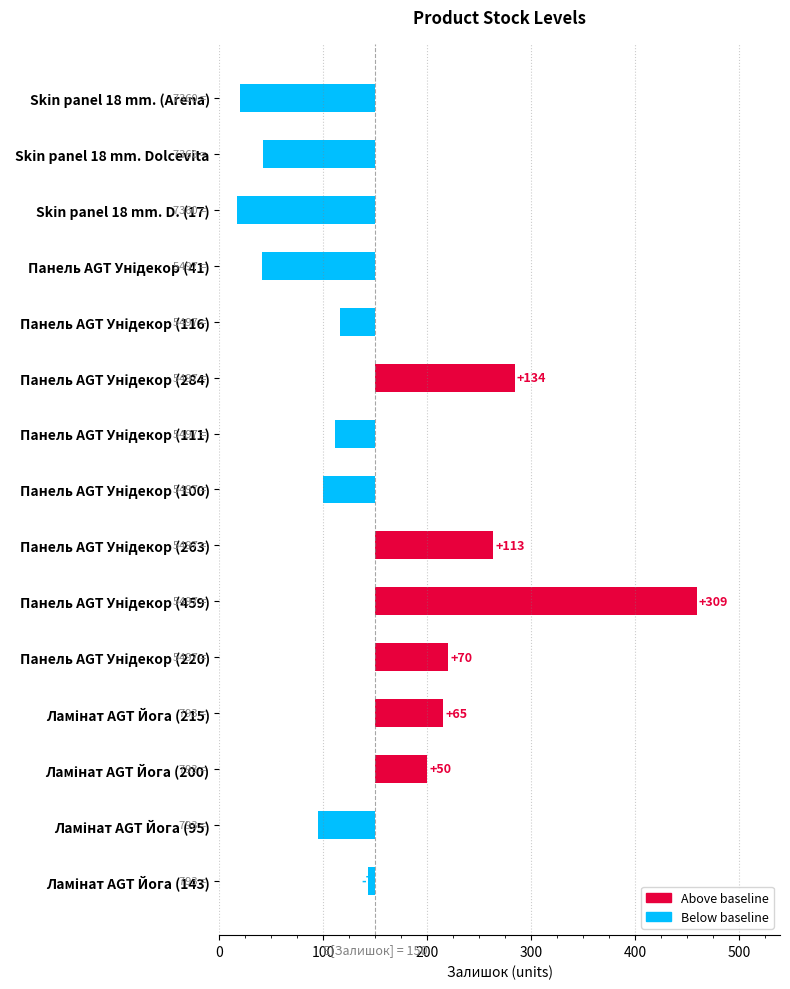

Reading right to left, what are all the values shown in this chart?

-7	-55	50	65	70	309	113	-50	-39	134	-34	-109	-133	-108	-130